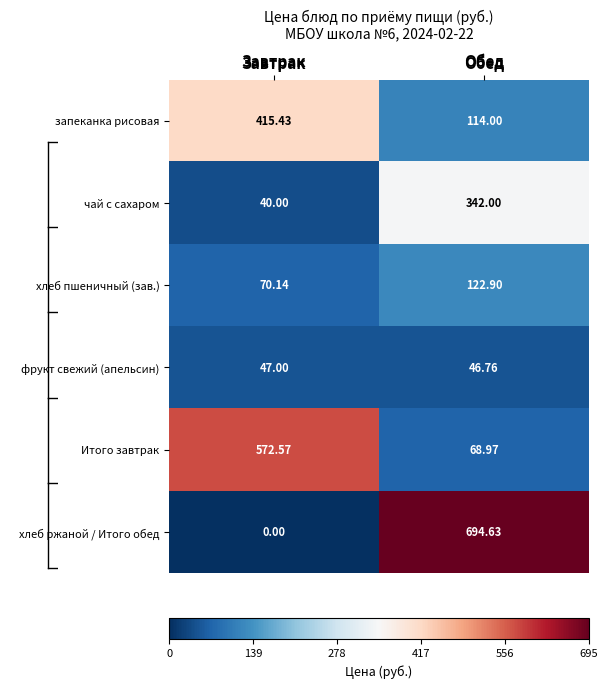

Which series has the largest total across all categories?

хлеб ржаной / Итого обед